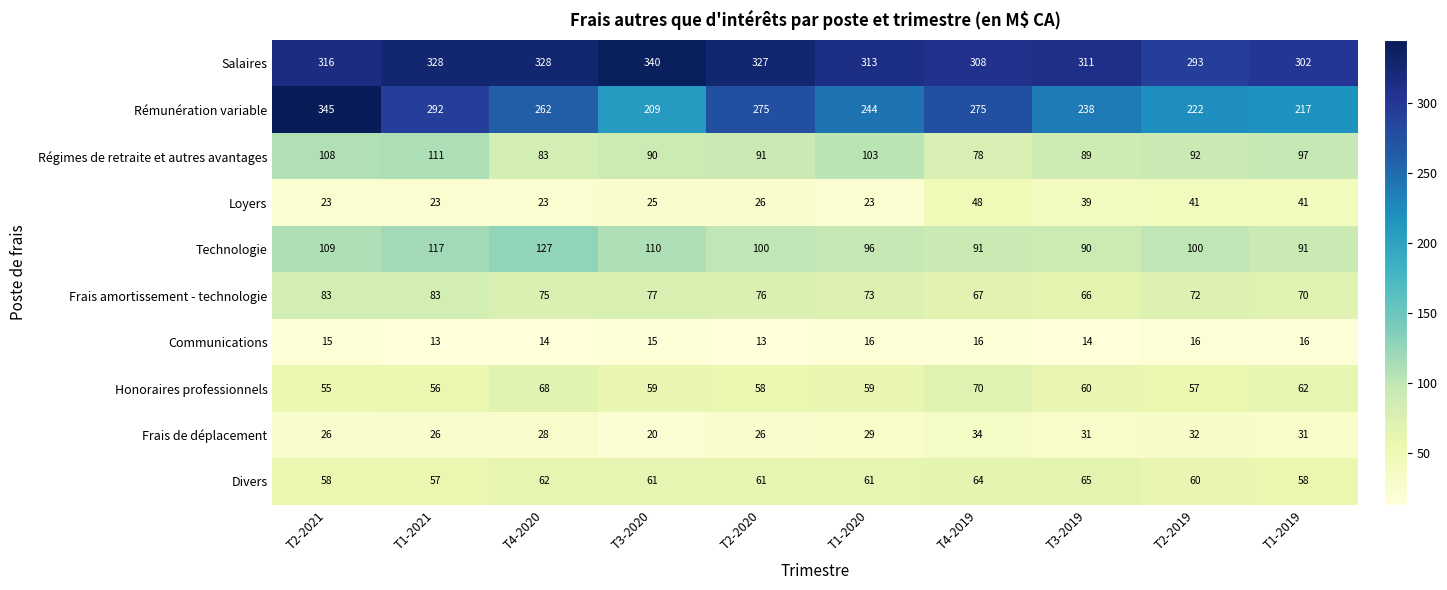

The Communications series shows 8 at T2-2020. True or false?

False